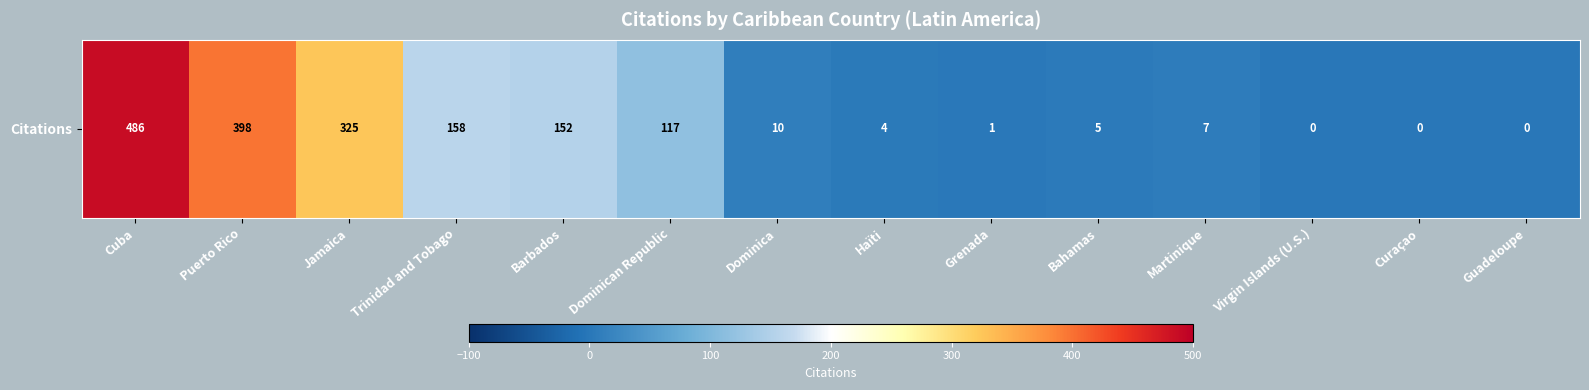

What is the sum of all values?

1663